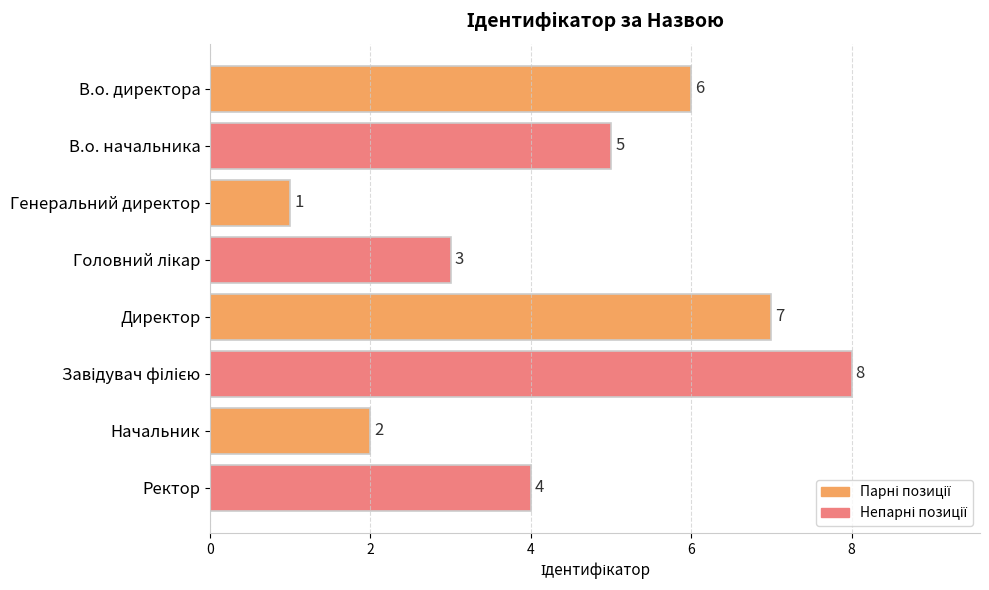

Reading top to bottom, list all the values displayed in this chart.

6	5	1	3	7	8	2	4